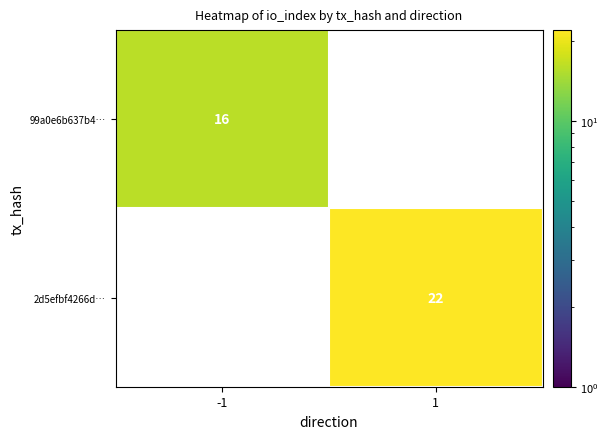

Is the value of 2d5efbf4266d… at 1 greater than the value of 99a0e6b637b4… at -1?

Yes